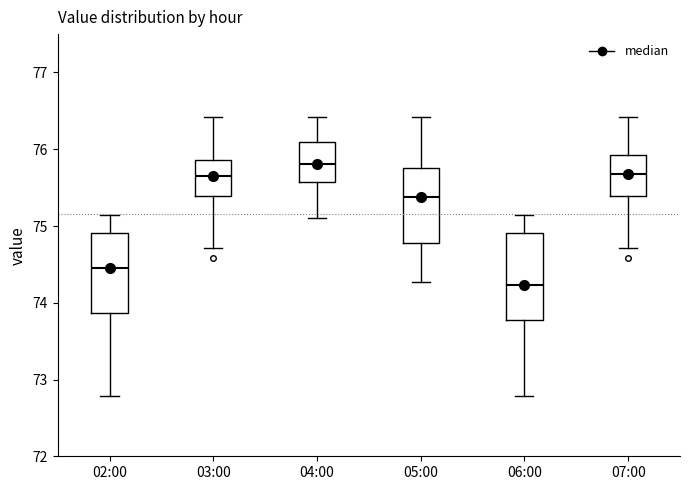

Reading left to right, transcribe this box plot: for each box, give where its median line is, the range the box spans, and where its two whiskers end, as read against the y-axis. The values are not printed on the chart, so give them approximately, as read against the axis.

02:00: median 74.5, box 73.9 to 74.9, whiskers 72.8 to 75.1
03:00: median 75.7, box 75.4 to 75.9, whiskers 74.7 to 76.4
04:00: median 75.8, box 75.6 to 76.1, whiskers 75.1 to 76.4
05:00: median 75.4, box 74.8 to 75.8, whiskers 74.3 to 76.4
06:00: median 74.2, box 73.8 to 74.9, whiskers 72.8 to 75.1
07:00: median 75.7, box 75.4 to 75.9, whiskers 74.7 to 76.4